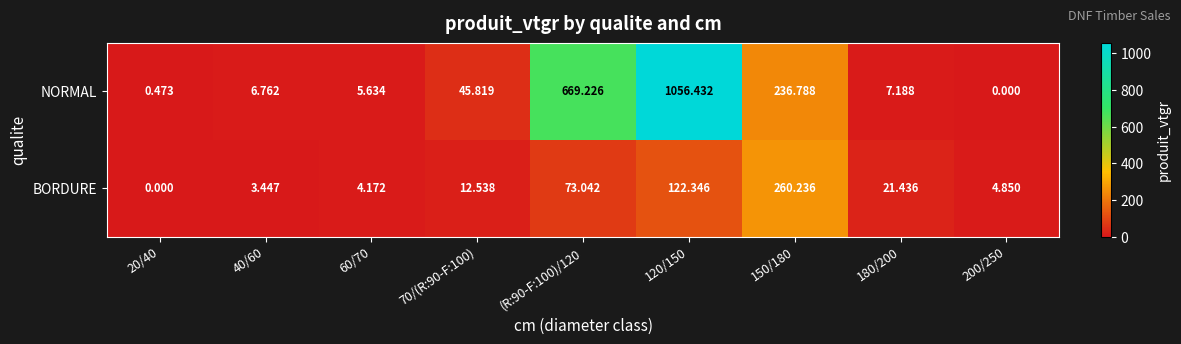

Between 20/40 and (R:90-F:100)/120, which series saw the biggest shift?

NORMAL